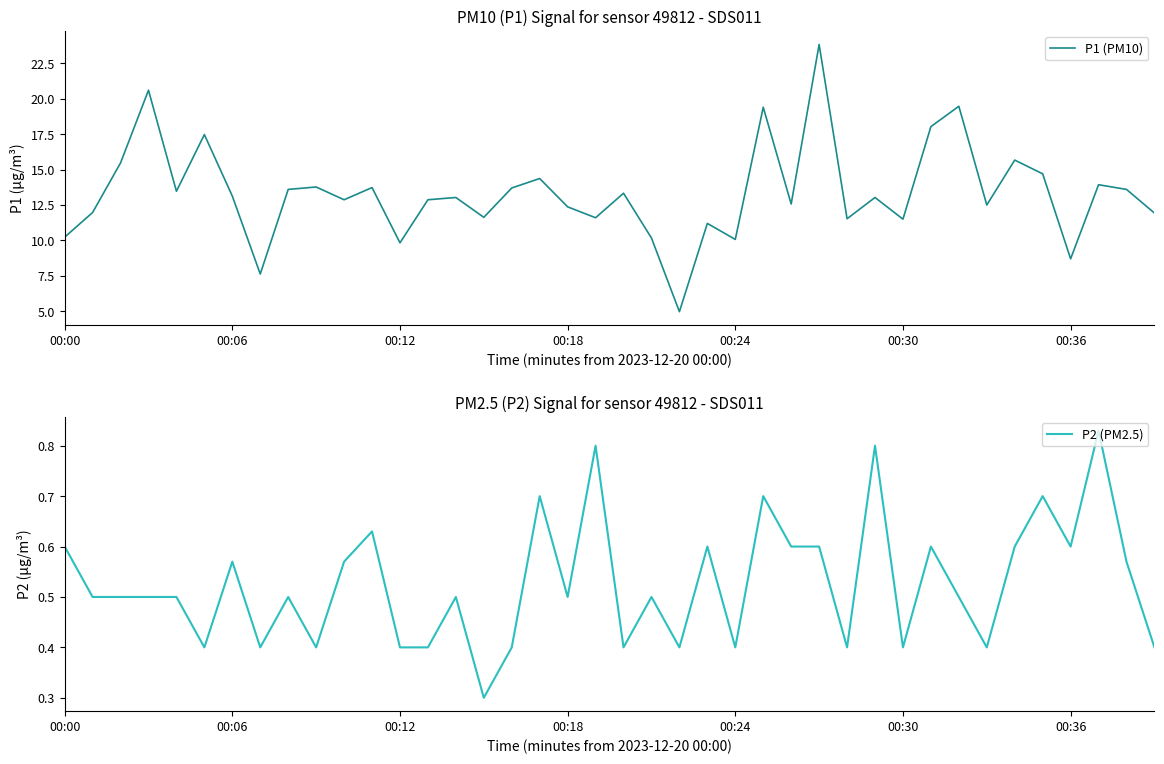

At which category is the sum across all series the highest?

27